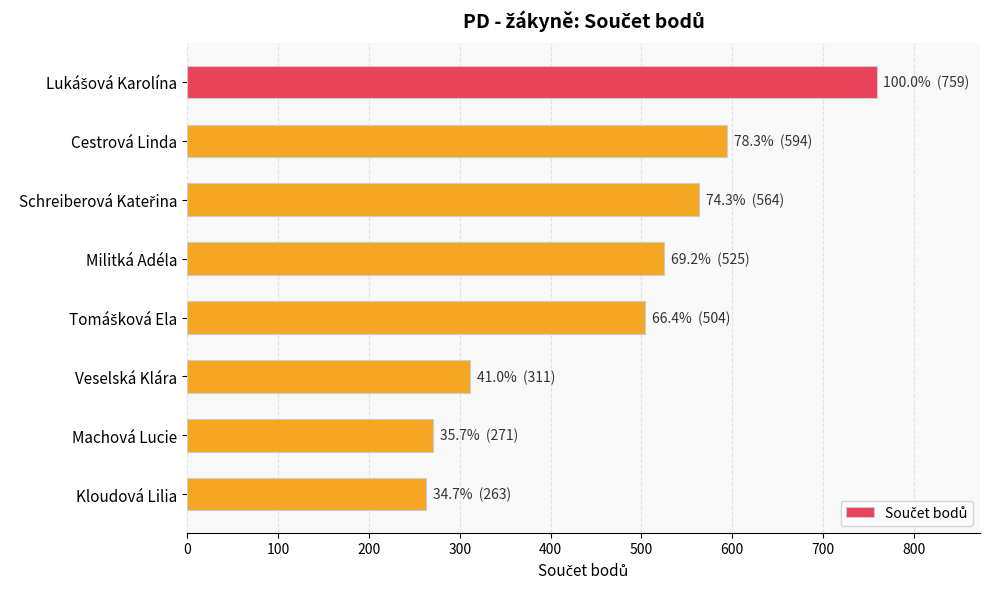

Reading top to bottom, list all the values displayed in this chart.

759	594	564	525	504	311	271	263